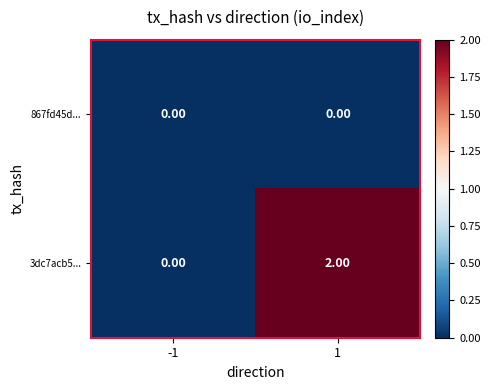

Rank the series at 1 from highest to lowest value.

3dc7acb5..., 867fd45d...